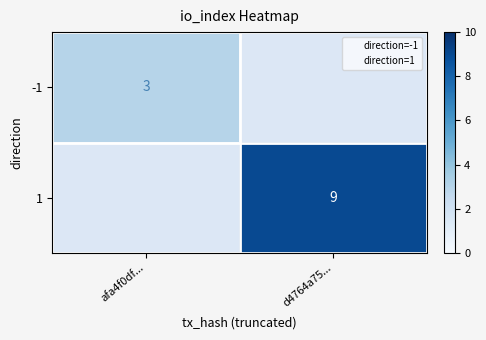

Is it true that -1 equals 3 at afa4f0df...?

True